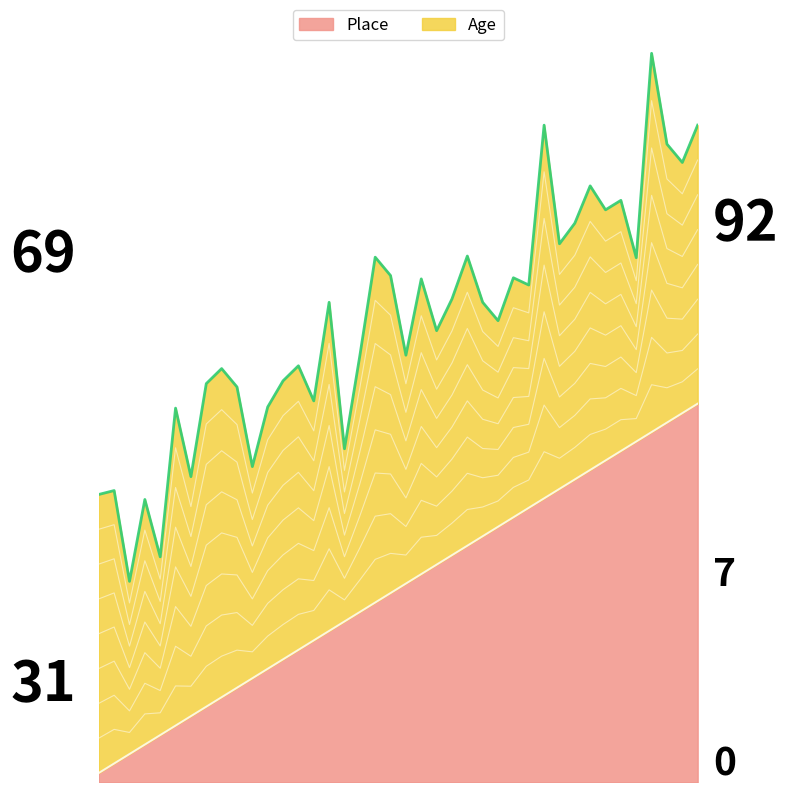

Is it true that the value at 38 is 0.6?

False